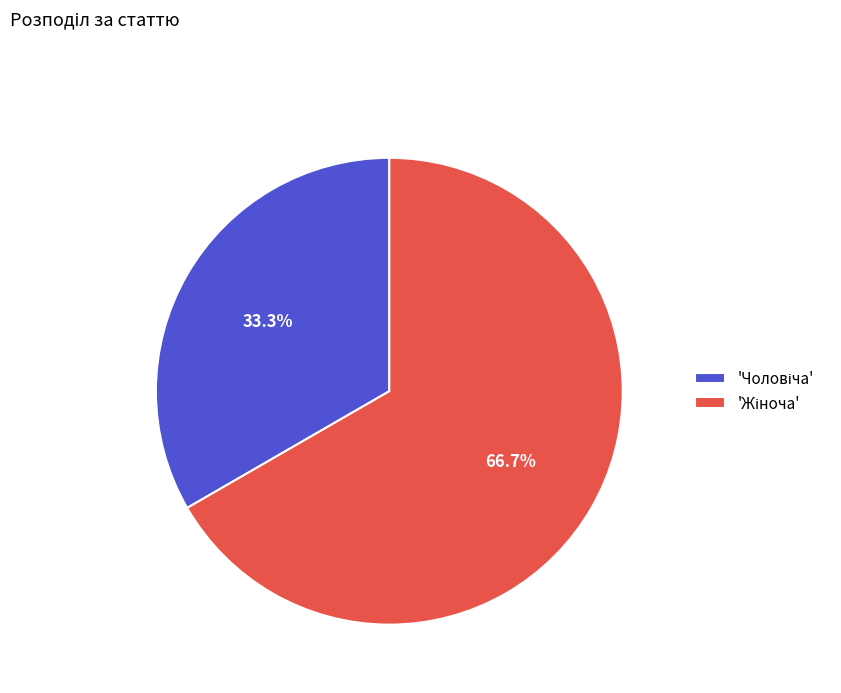

Is there a majority slice in this chart?

Yes